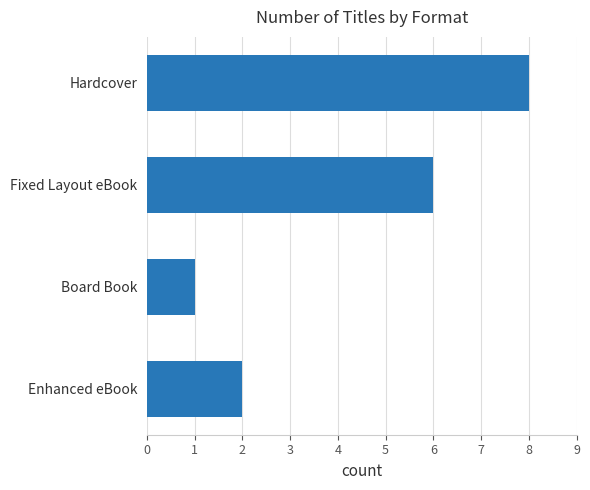

Reading bottom to top, what are all the values shown in this chart?

Enhanced eBook=2	Board Book=1	Fixed Layout eBook=6	Hardcover=8